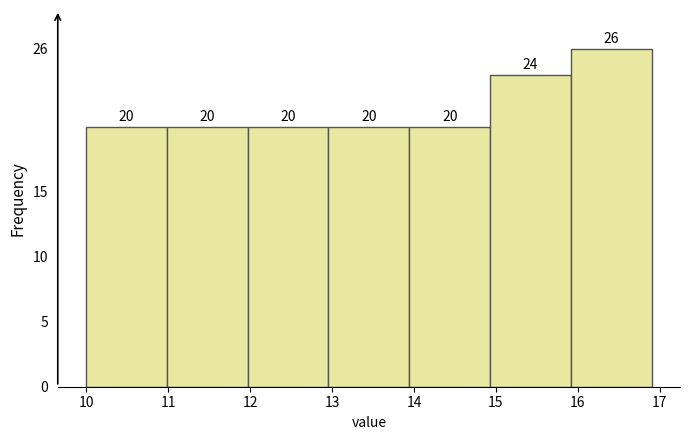

Reading left to right, list every bar in this chart as the range it spans on the x-axis followed by its height. The bar edges are not printed on the chart, so give them approximately, as read against the axis.

10.0 to 11.0: 20
11.0 to 12.0: 20
12.0 to 13.0: 20
13.0 to 13.9: 20
13.9 to 14.9: 20
14.9 to 15.9: 24
15.9 to 16.9: 26